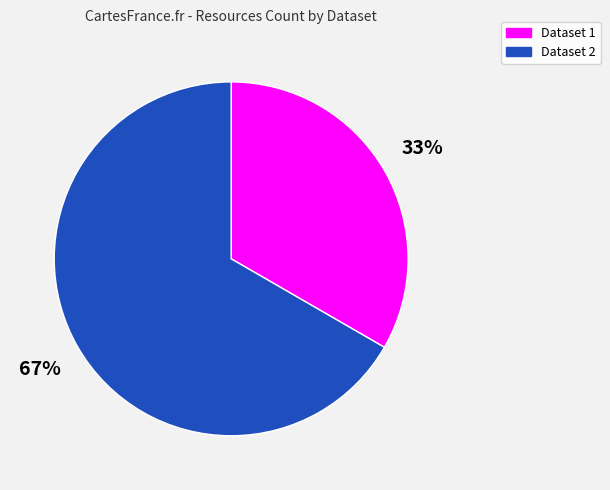

Between Dataset 2 and Dataset 1, which is larger?

Dataset 2